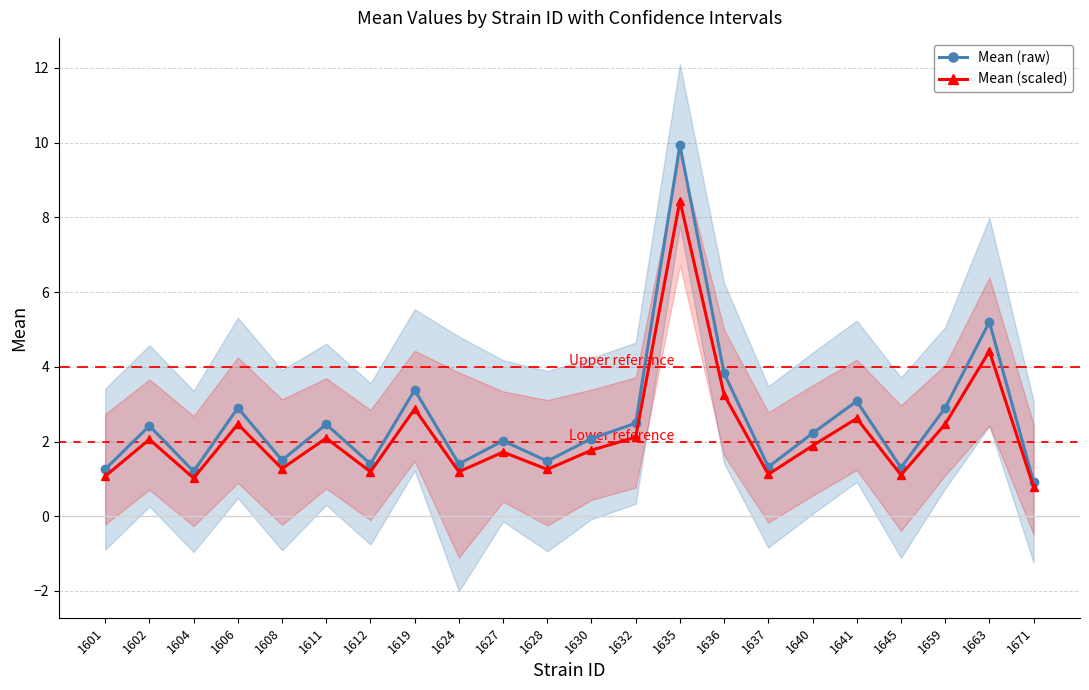

Is it true that Mean (scaled) equals 2.5 at 1606?

True